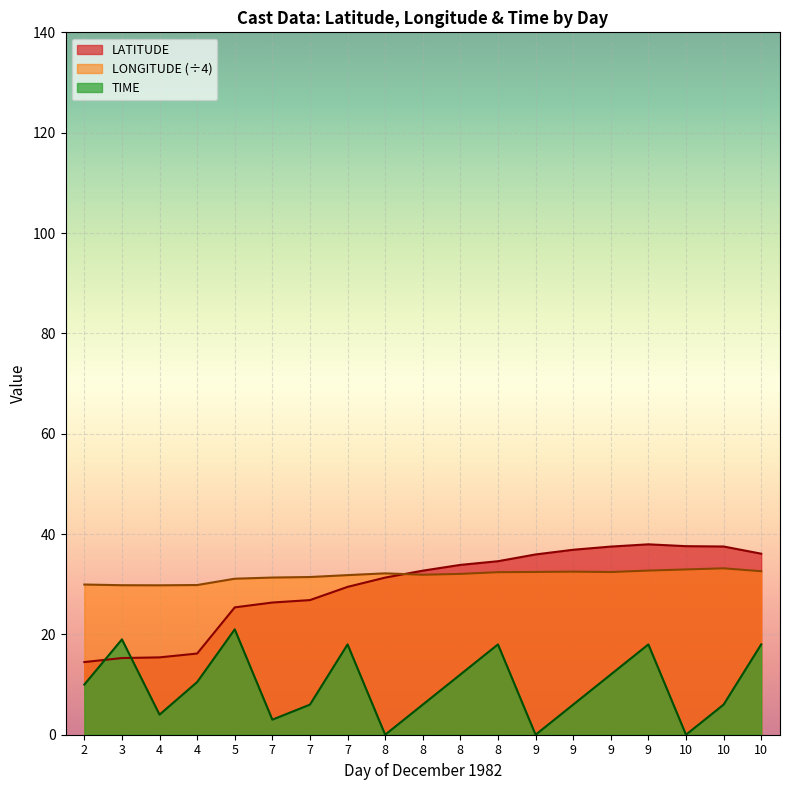

At which category does LATITUDE reach its first local peak?

9